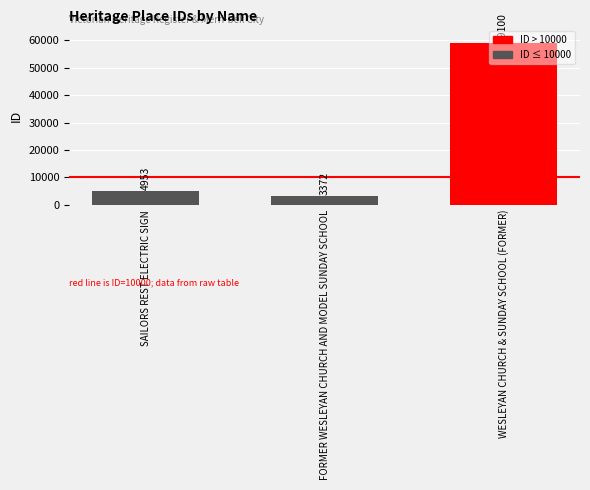

Approximately how many times larger is the value at WESLEYAN CHURCH & SUNDAY SCHOOL (FORMER) compared to FORMER WESLEYAN CHURCH AND MODEL SUNDAY SCHOOL?

17.5